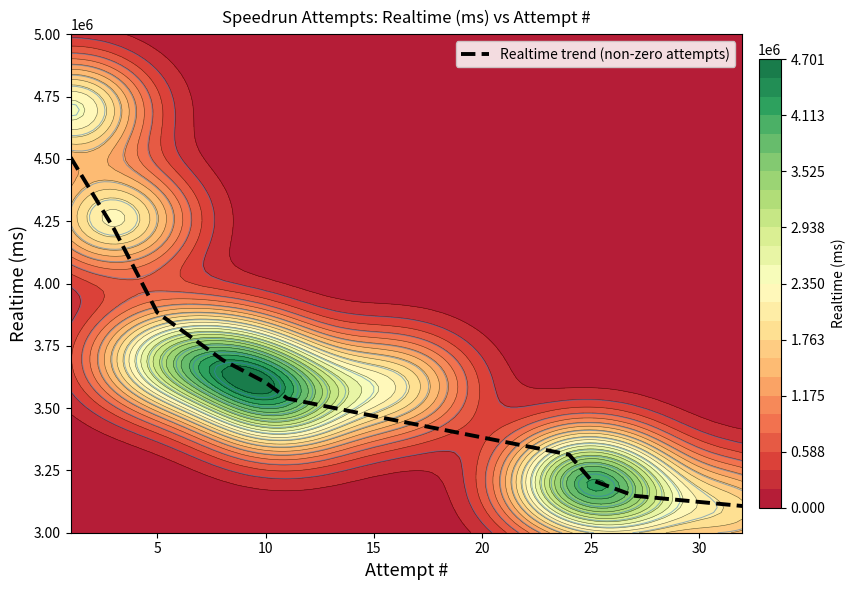

The value of Realtime trend (non-zero attempts) at 10 is 1720534.8. True or false?

False